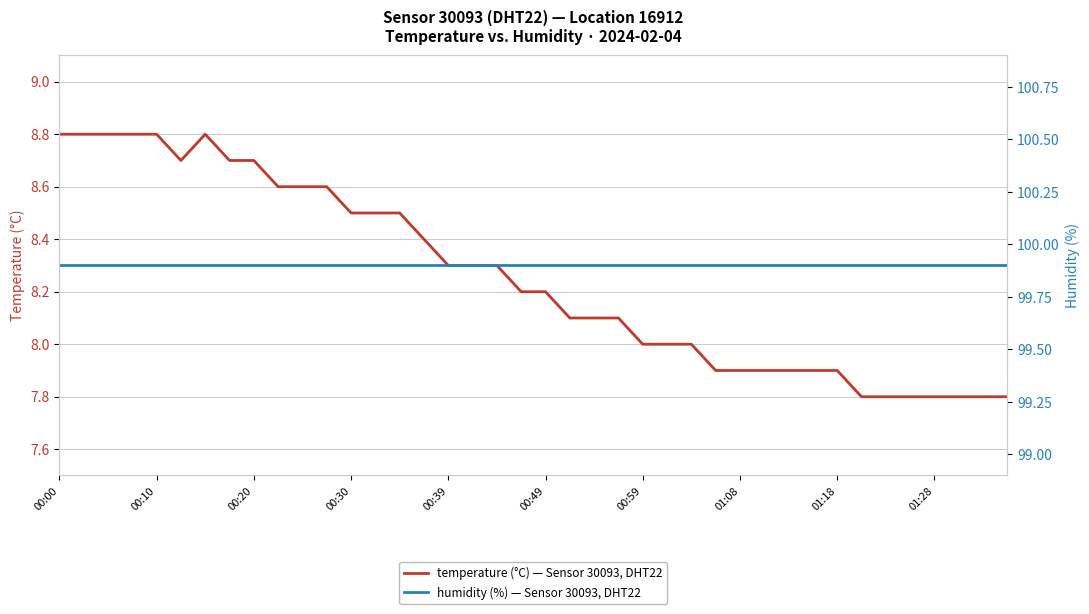

Rank the series at 14 from lowest to highest value.

temperature (°C) — Sensor 30093, DHT22, humidity (%) — Sensor 30093, DHT22